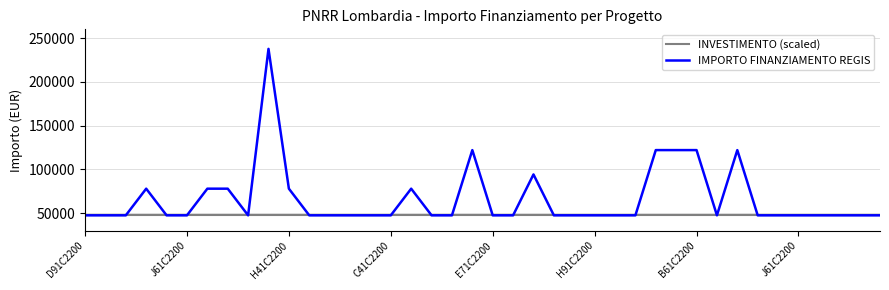

Which series has the largest range (max minus min)?

IMPORTO FINANZIAMENTO REGIS